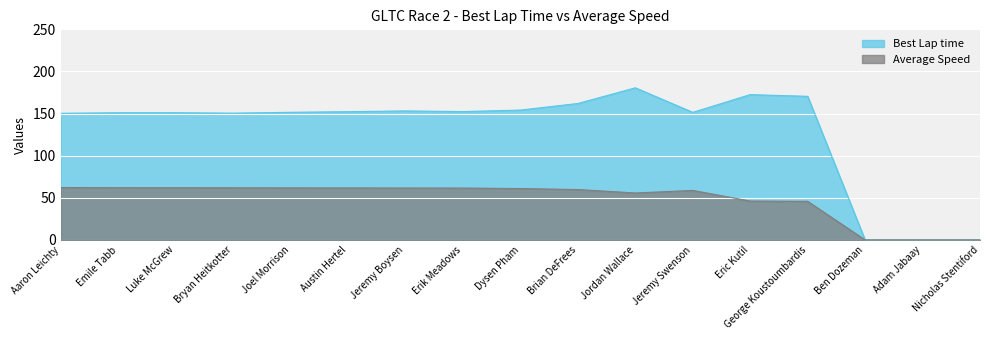

What is the approximate value of Best Lap time at Erik Meadows?

152.4